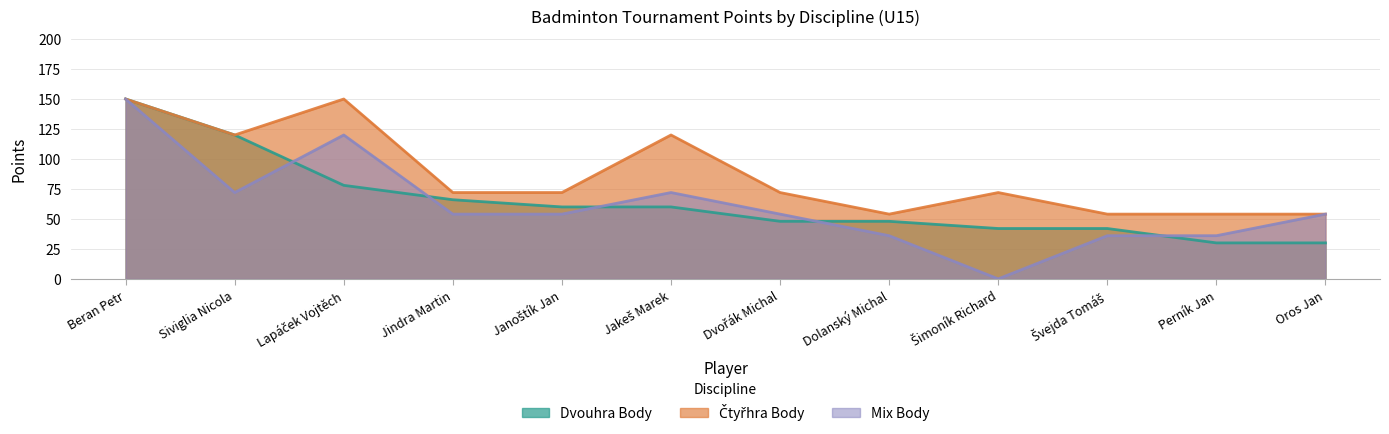

Which series changed the most between Beran Petr and Jindra Martin?

Mix Body